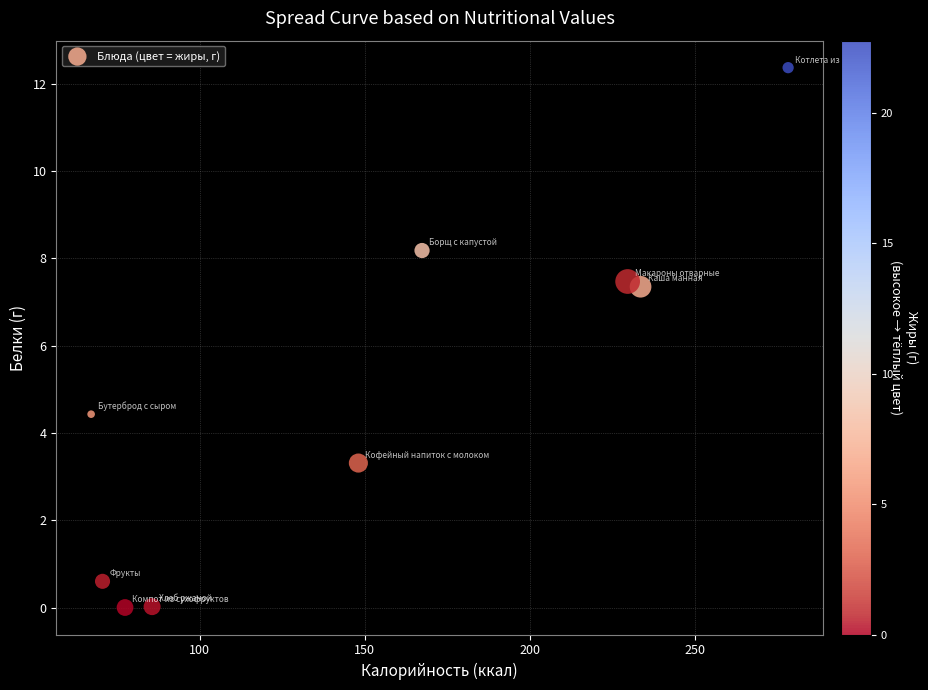

What is the range of Y values (max minus min)?

12.4